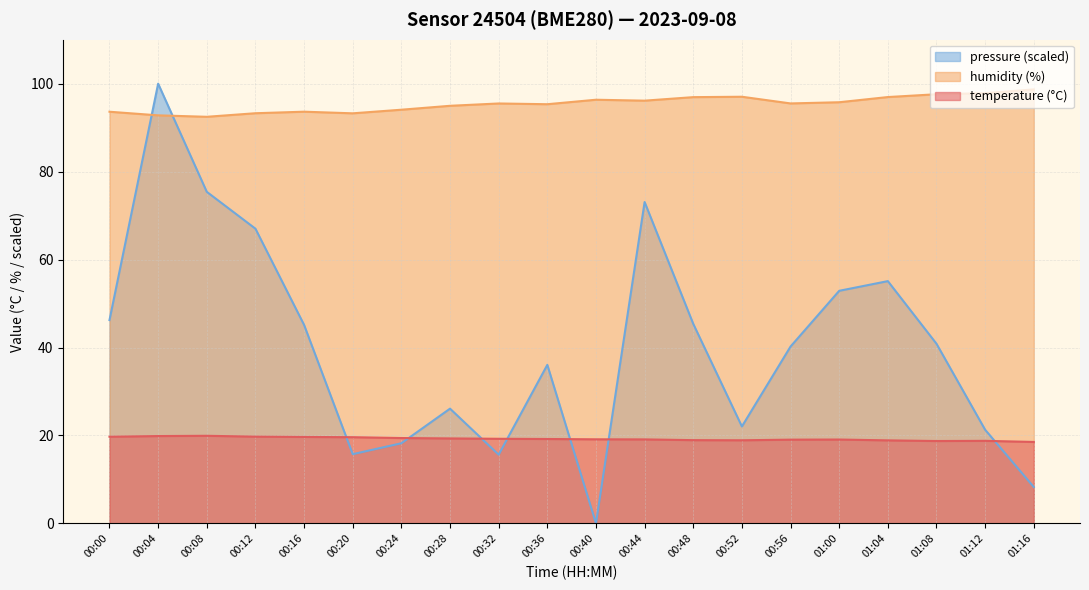

How many values in the temperature series exceed 19?

14